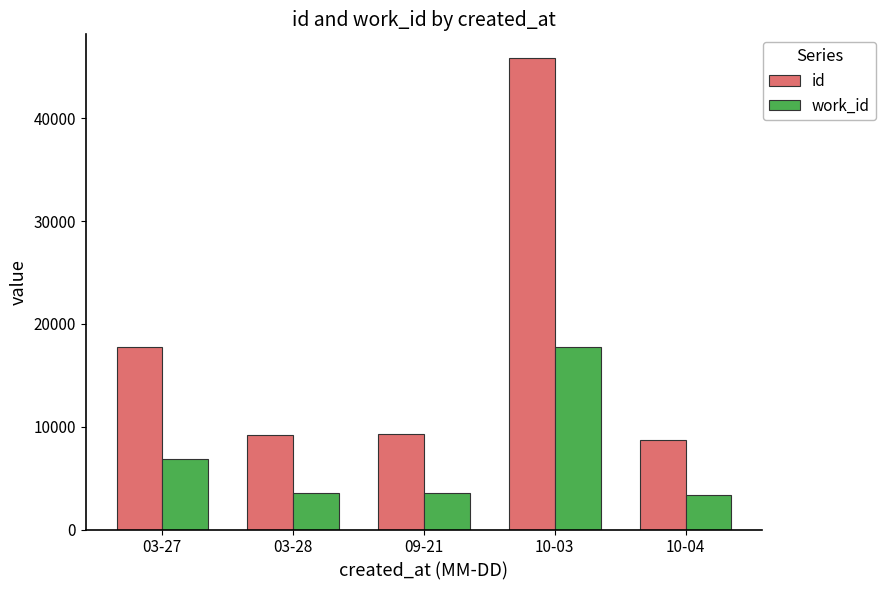

How many values in the work_id series are below 3590?

2